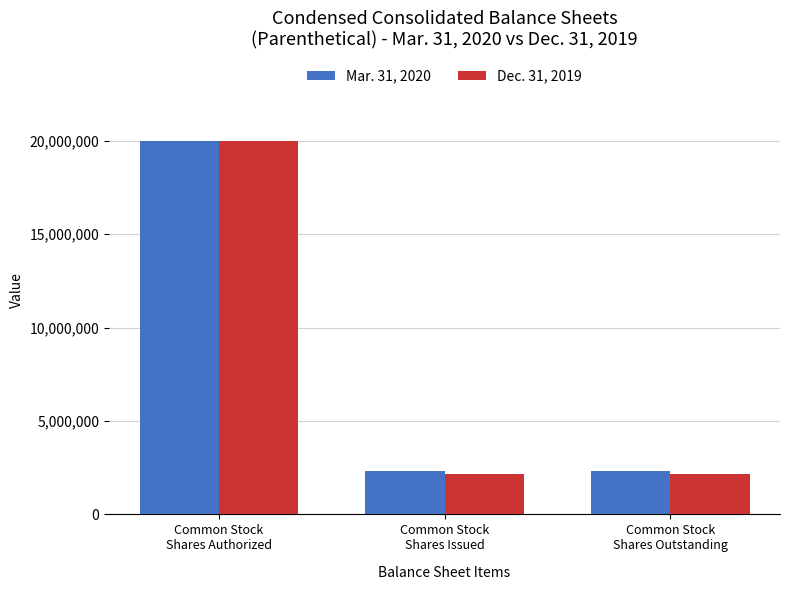

What is the total value across all series at Common Stock
Shares Authorized?

40000000